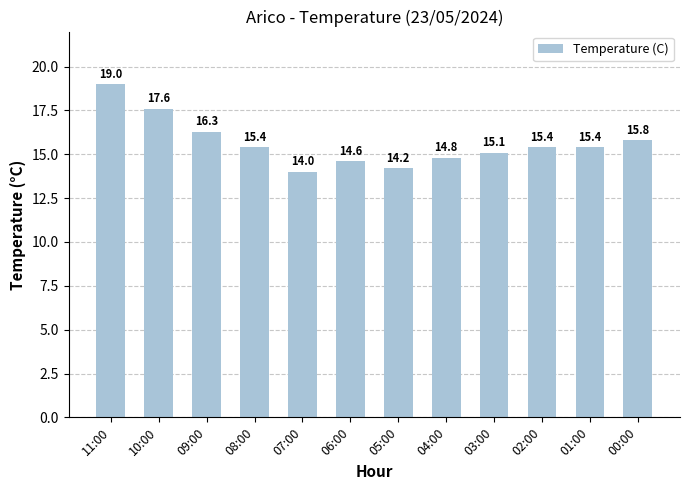

Read the value at 06:00.

14.6